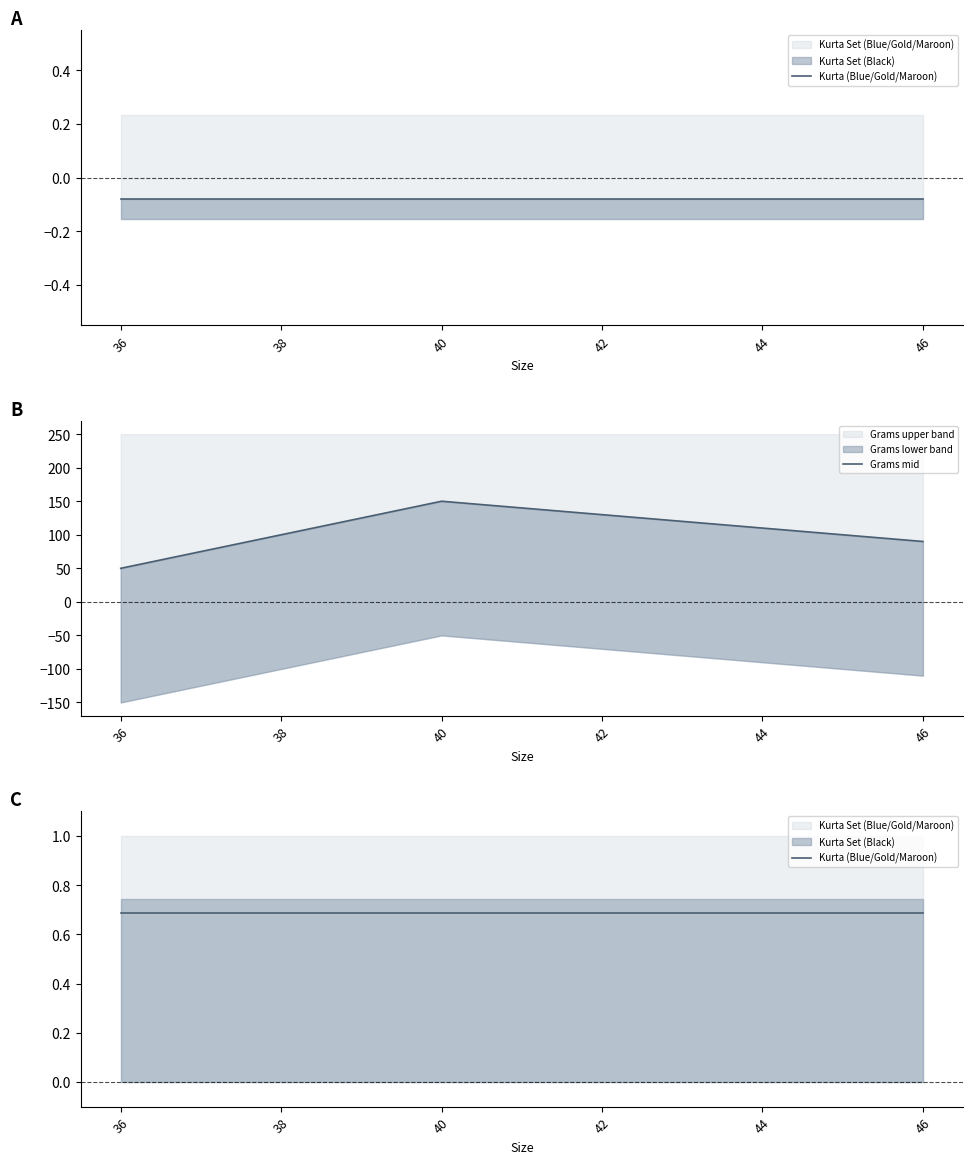

At which category is the sum across all series the highest?

40